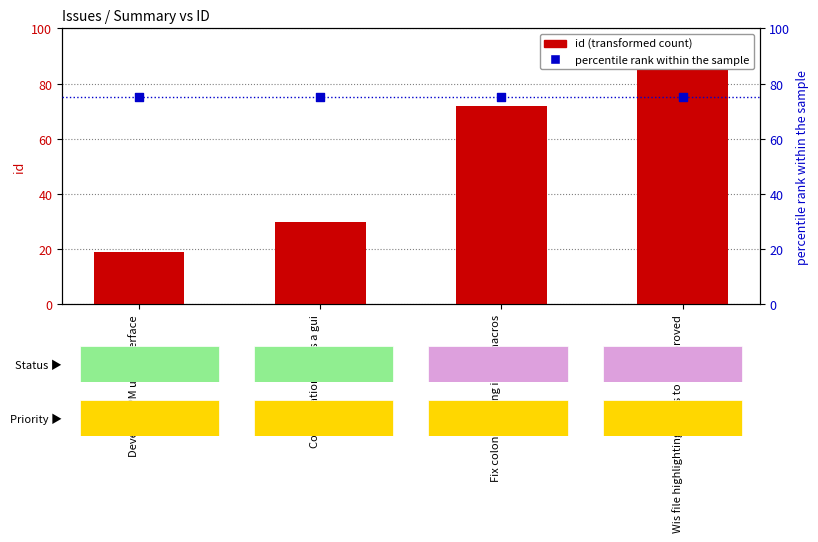

What is the total value across all series at Wis file highlighting needs to be improved?

160